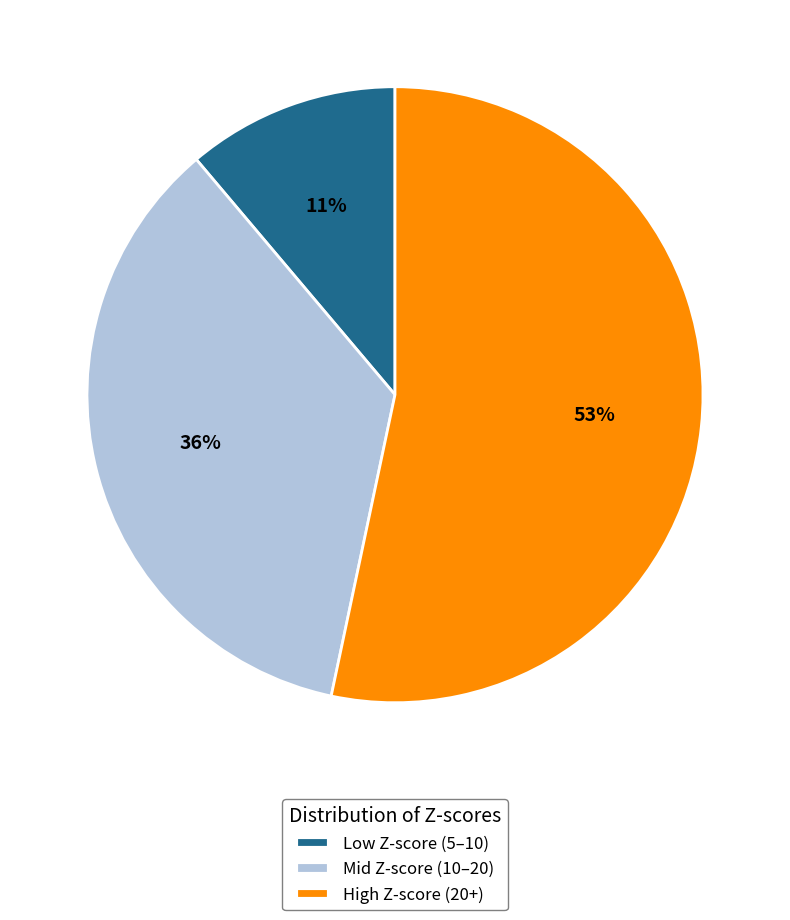

Count the number of slices in the pie.

3